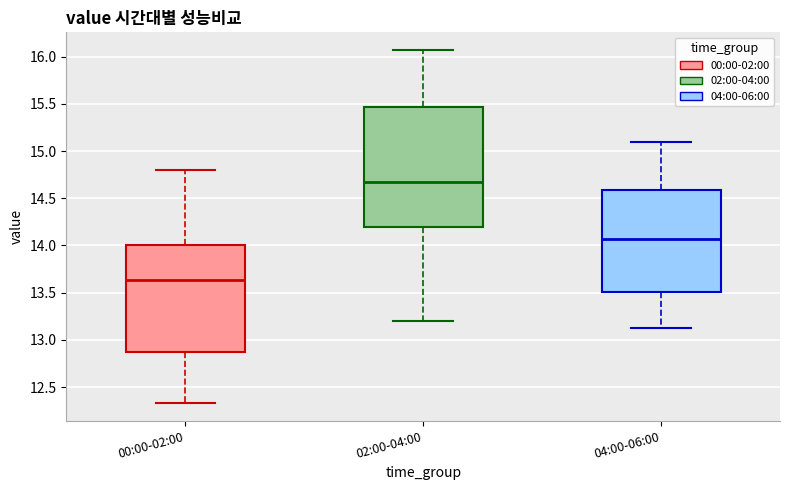

Which box is the tallest, from its lower edge to its upper edge?

02:00-04:00